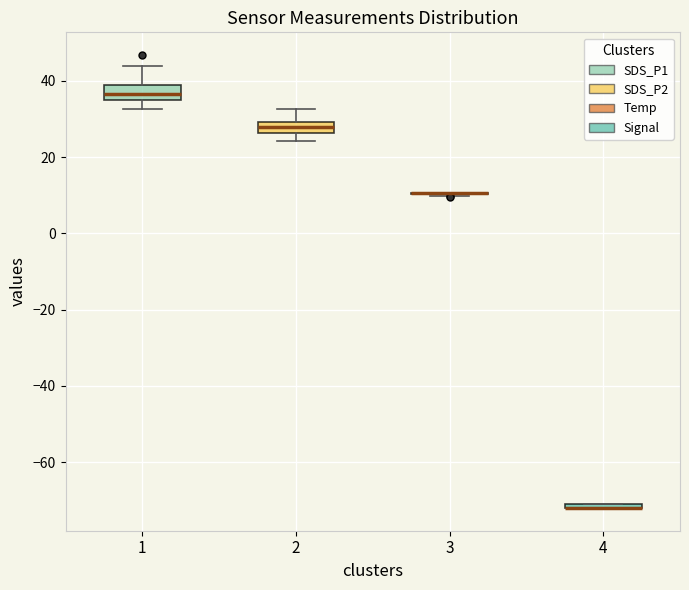

Where does the upper whisker of the box at x = 1 end on the y-axis? The values are not printed on the chart, so give them approximately, as read against the axis.

44